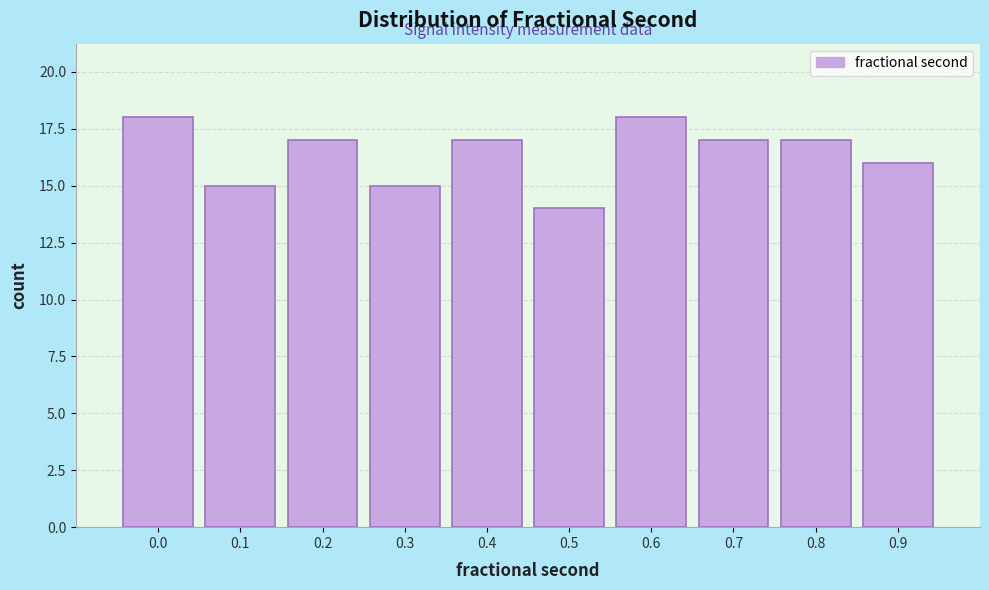

Reading right to left, what are all the values shown in this chart?

16	17	17	18	14	17	15	17	15	18